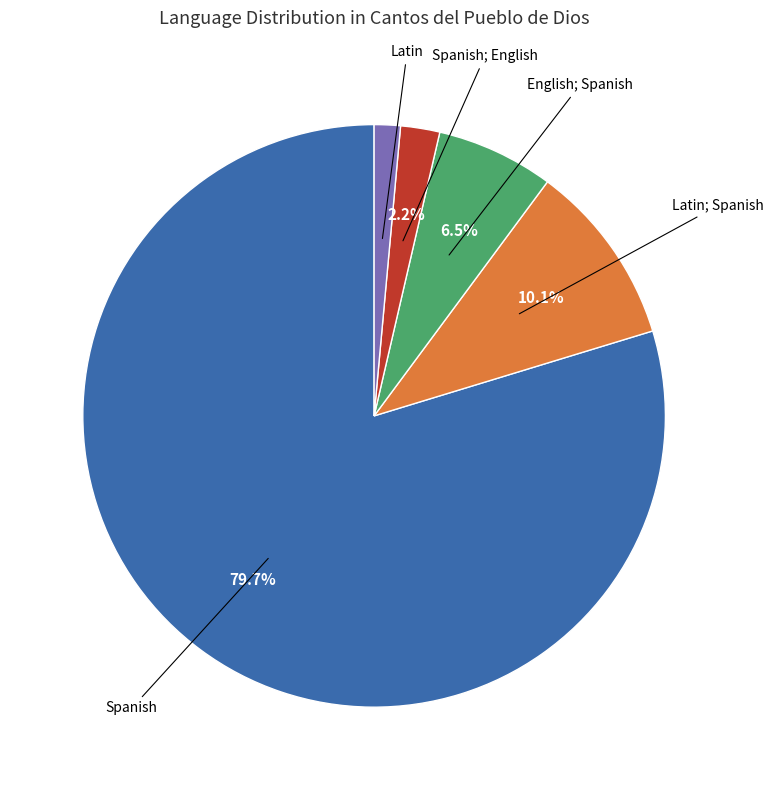

How many segments does this pie chart have?

5